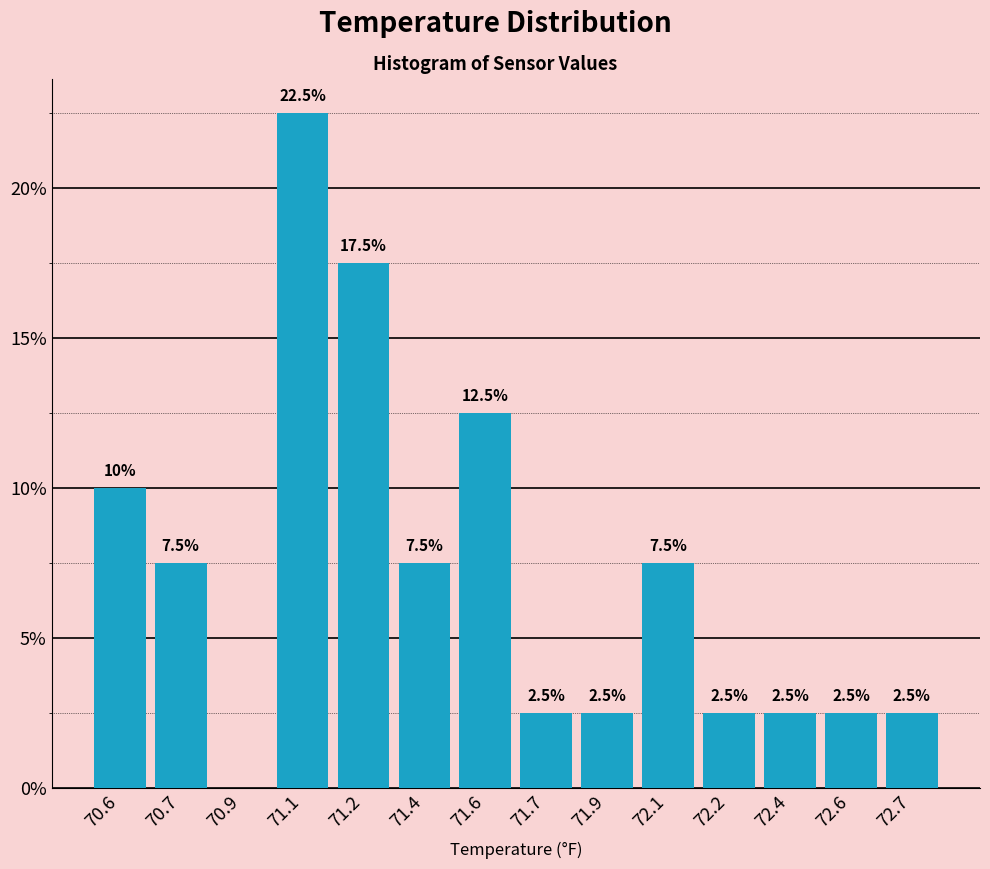

Reading left to right, transcribe all the data shown in this chart.

70.6=10.0	70.7=7.5	70.9=0.0	71.1=22.5	71.2=17.5	71.4=7.5	71.6=12.5	71.7=2.5	71.9=2.5	72.1=7.5	72.2=2.5	72.4=2.5	72.6=2.5	72.7=2.5